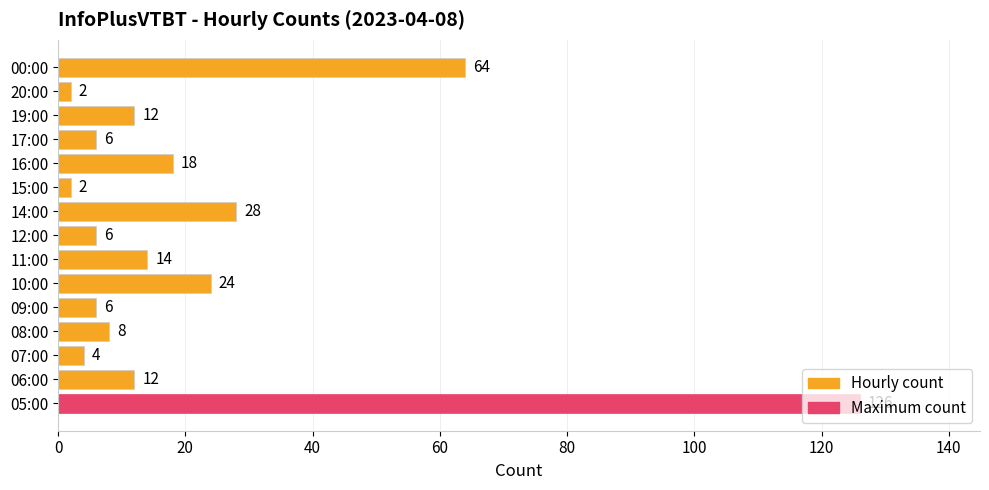

What is the greatest value displayed?

126